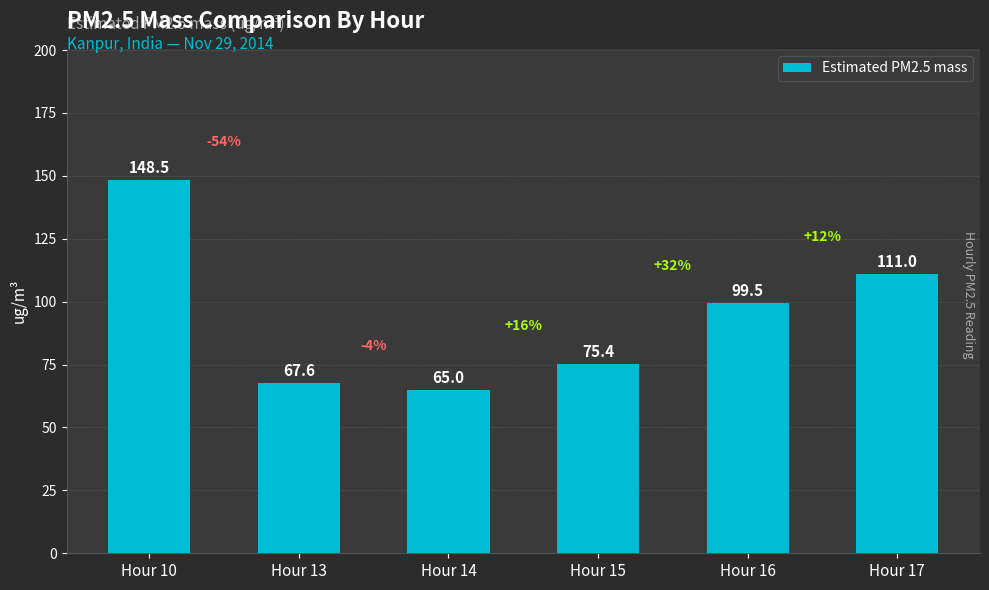

What is the difference between the values at Hour 16 and Hour 14?

34.5